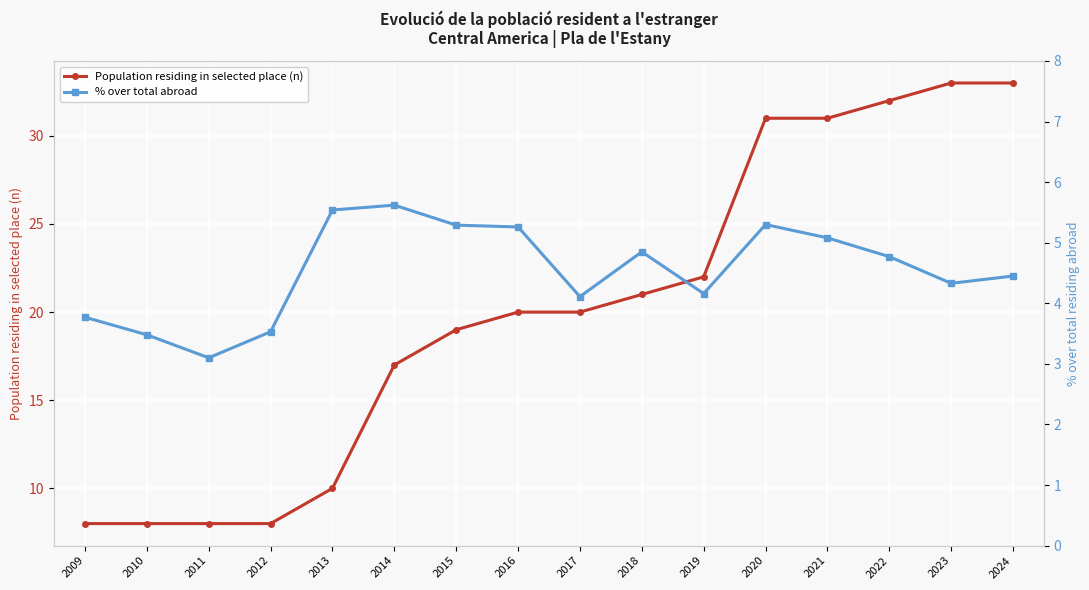

What is the total value across all series at 2016?

25.3